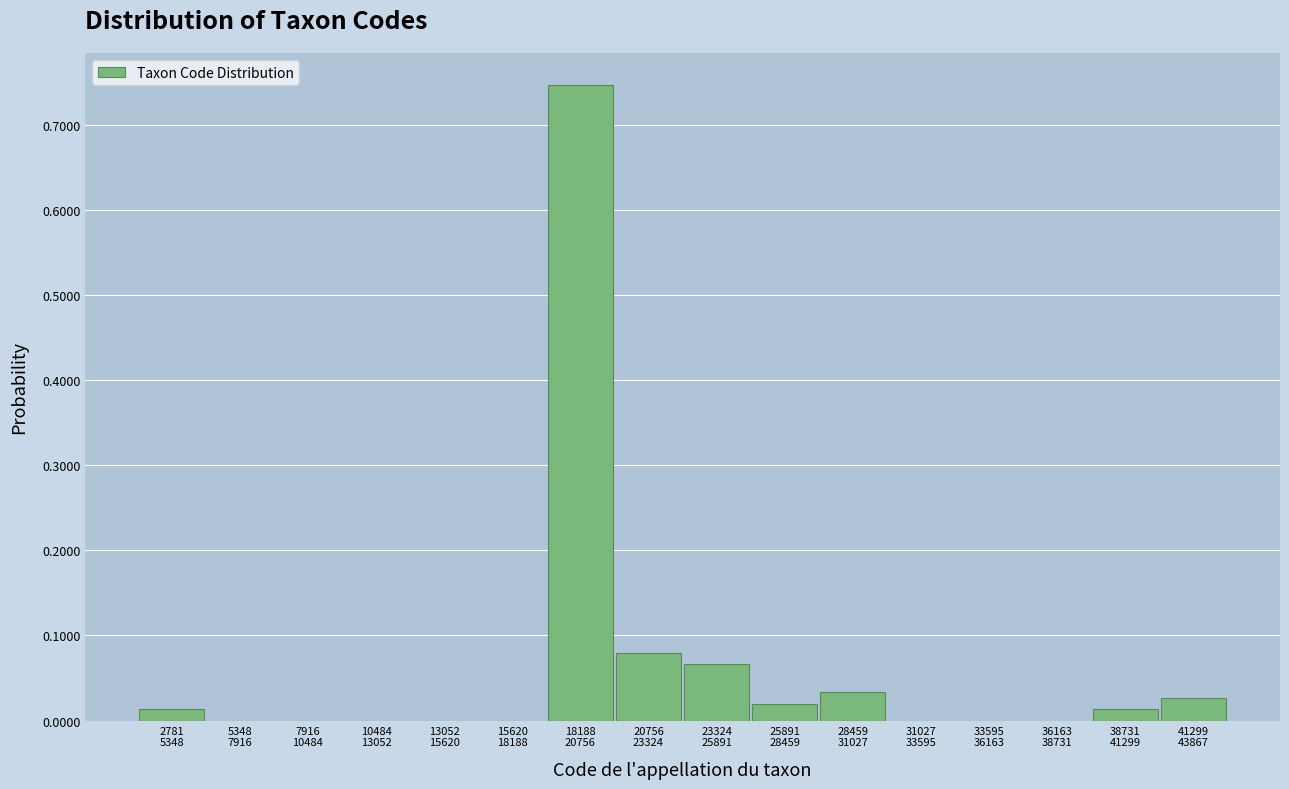

What is the sum of all values?

1.0